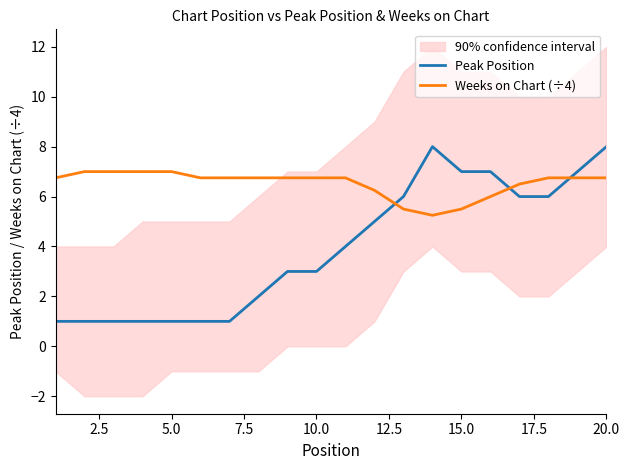

The Weeks on Chart (÷4) series shows 4.6 at 20.0. True or false?

False